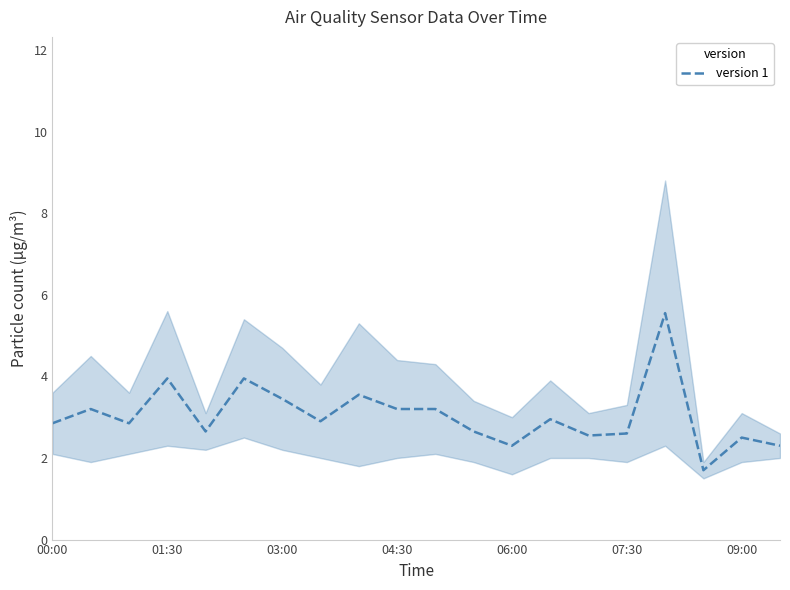

How many points are lower than both their immediate neighbors (excluding endpoints)?

6